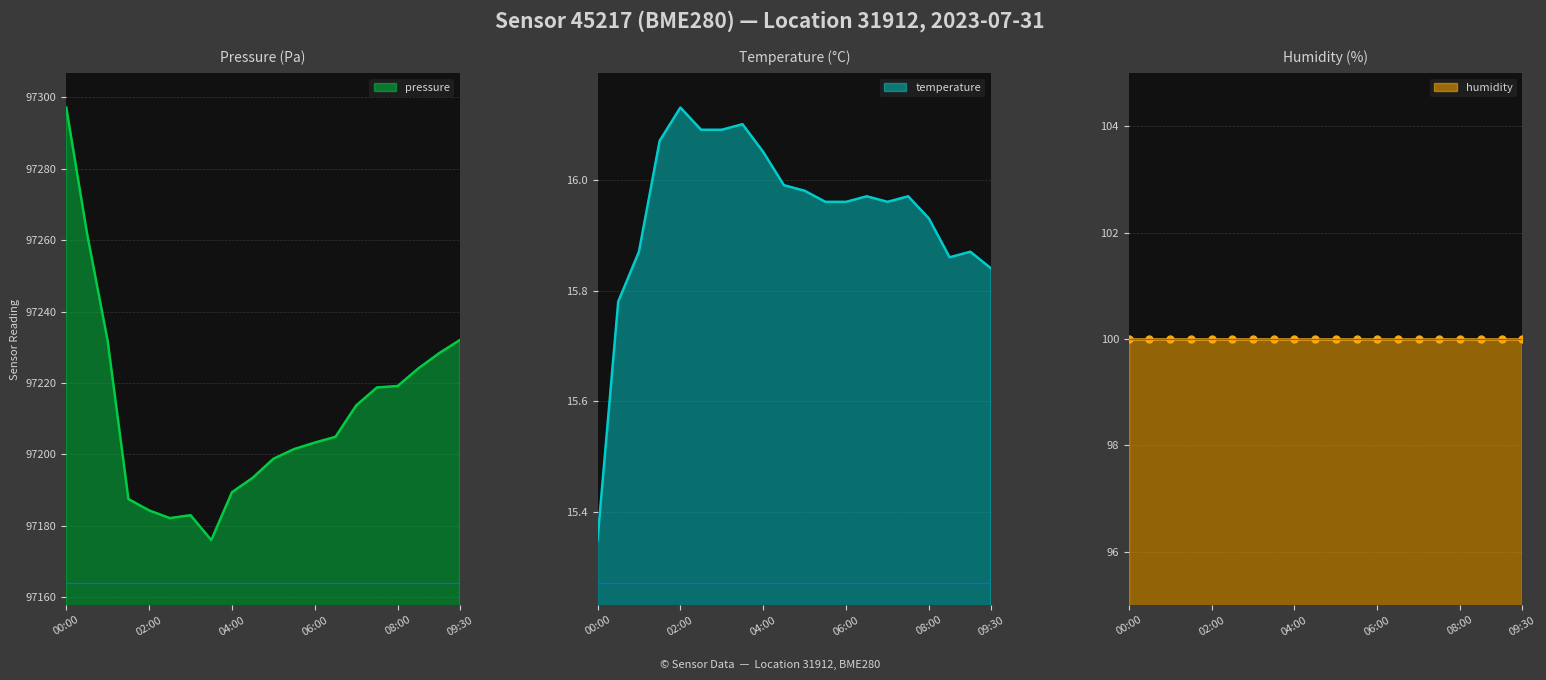

Which category has the highest value in the pressure series?

00:00